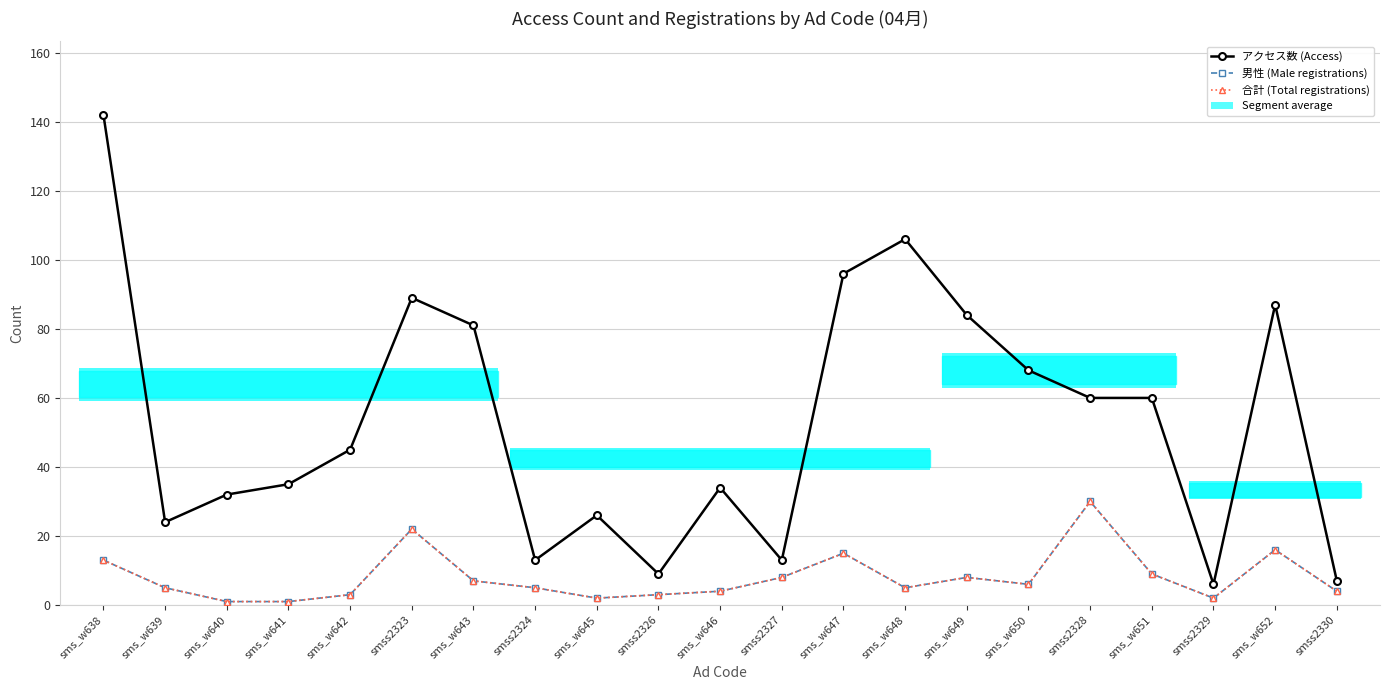

How many bars are there in each group?

3